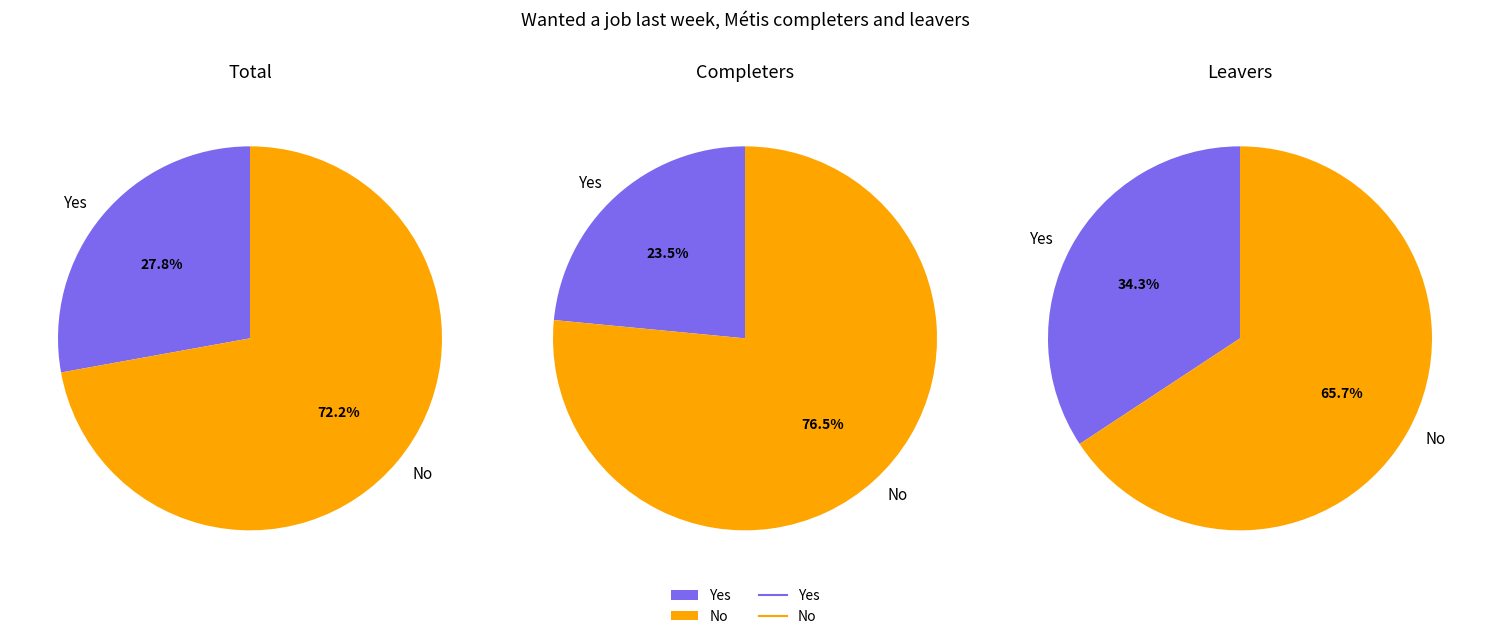

To the nearest percent, what is the combined percentage of Yes and No?

100%